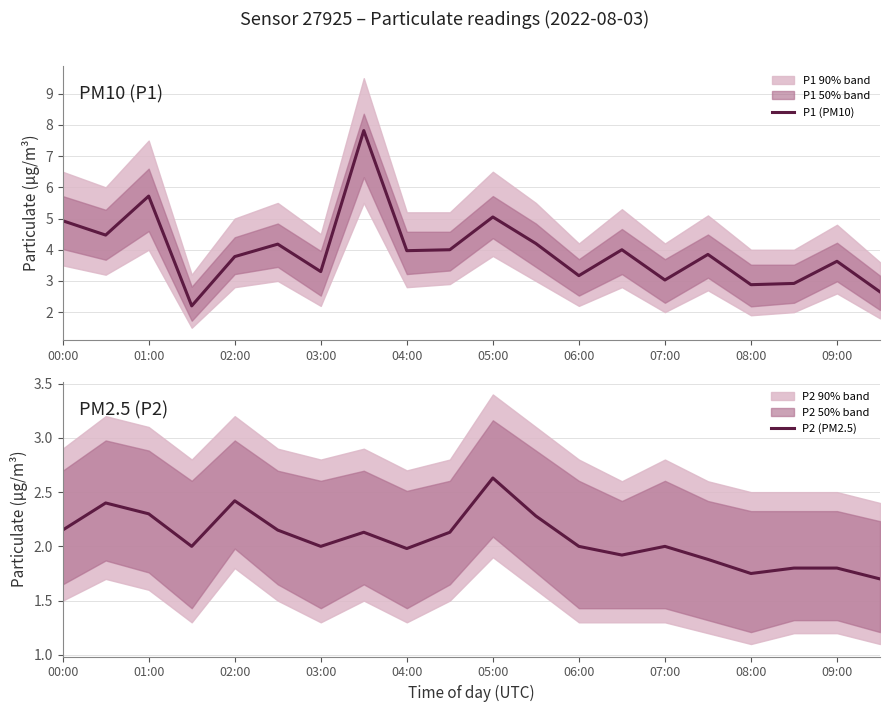

Reading left to right, transcribe all the data shown in this chart.

P1 (PM10): 4.9	4.5	5.7	2.2	3.8	4.2	3.3	7.8	4.0	4.0	5.0	4.2	3.2	4.0	3.0	3.9	2.9	2.9	3.6	2.6
P2 (PM2.5): 2.1	2.4	2.3	2.0	2.4	2.1	2.0	2.1	2.0	2.1	2.6	2.3	2.0	1.9	2.0	1.9	1.8	1.8	1.8	1.7